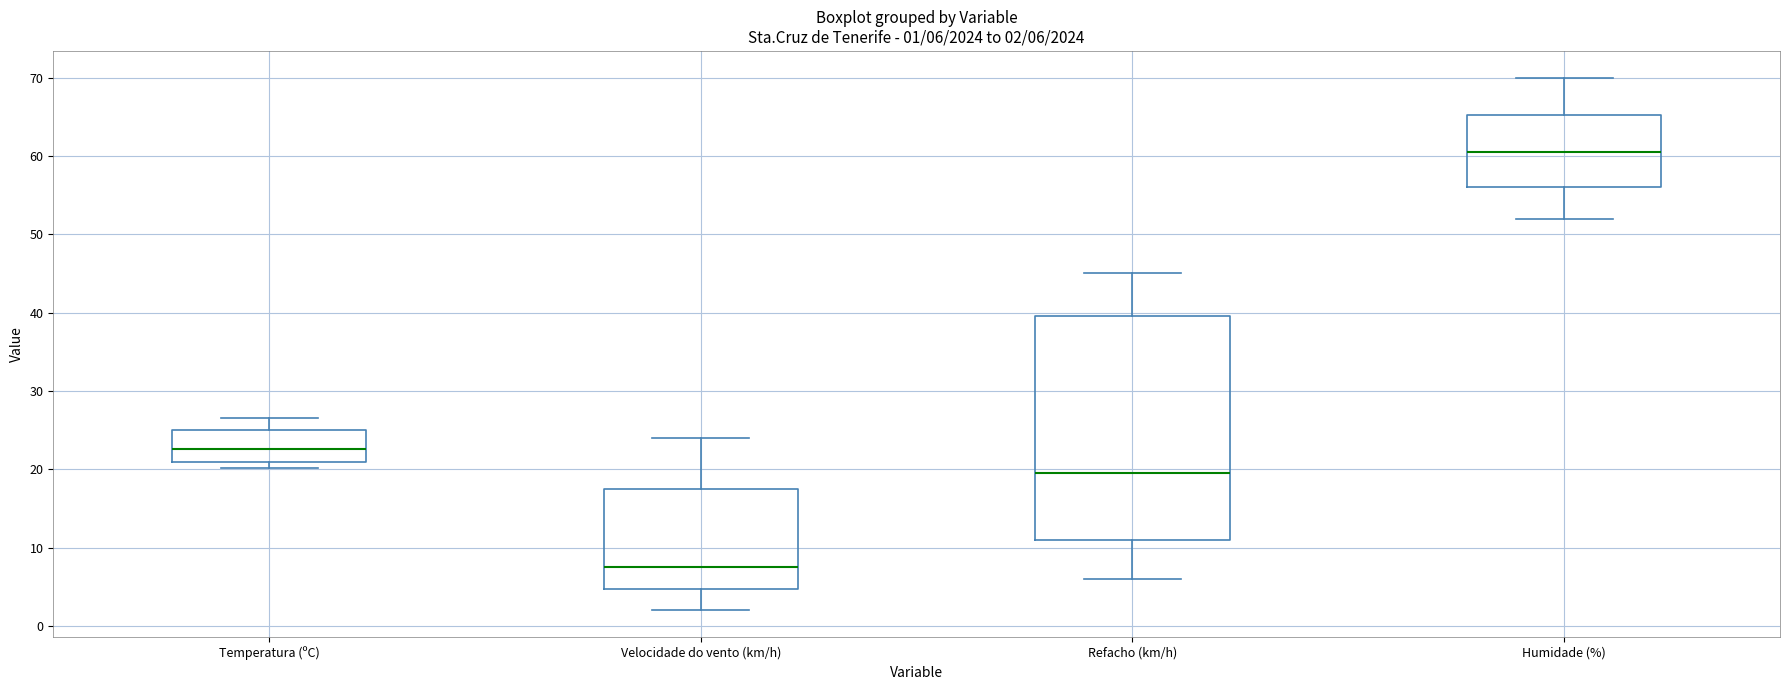

Which box's median line is the lowest?

Velocidade do vento (km/h)